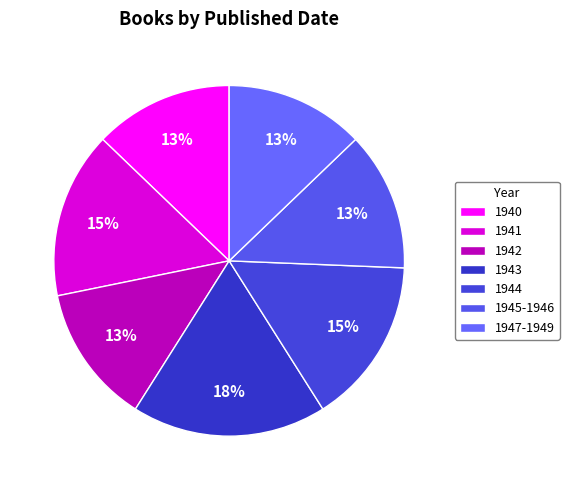

Does any single category account for the majority?

No